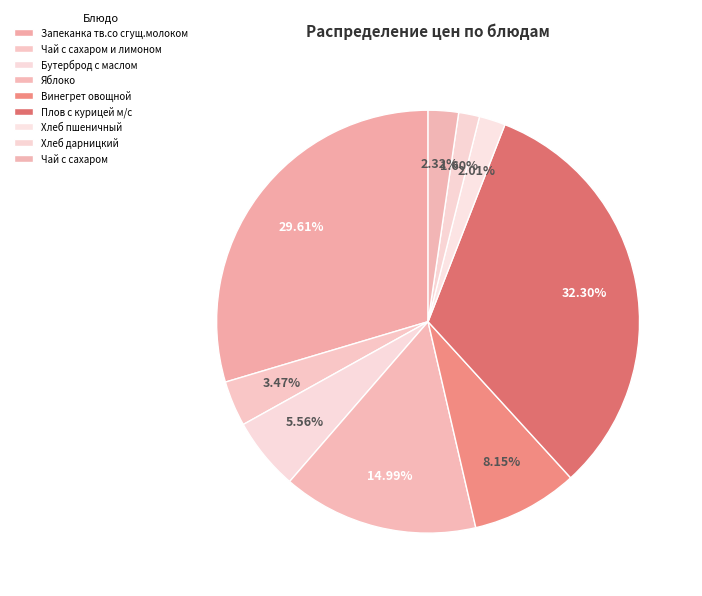

What is the ratio of the value at Плов с курицей м/с to the value at Чай с сахаром?

14.0